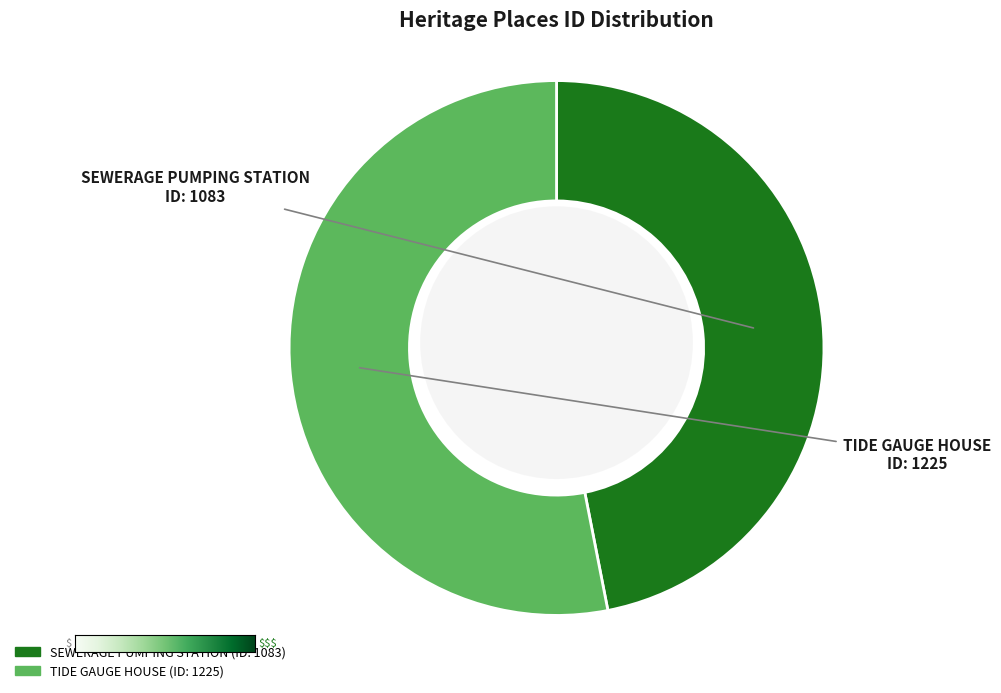

Which category has the biggest portion of the pie?

TIDE GAUGE HOUSE